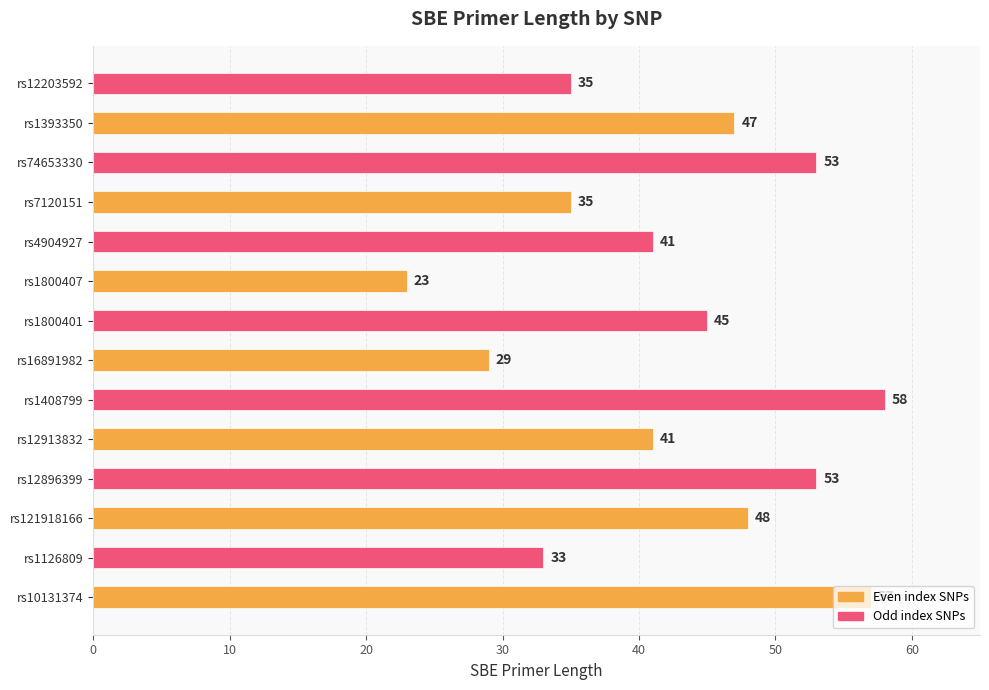

The chart shows a value of 8 at rs7120151. True or false?

False